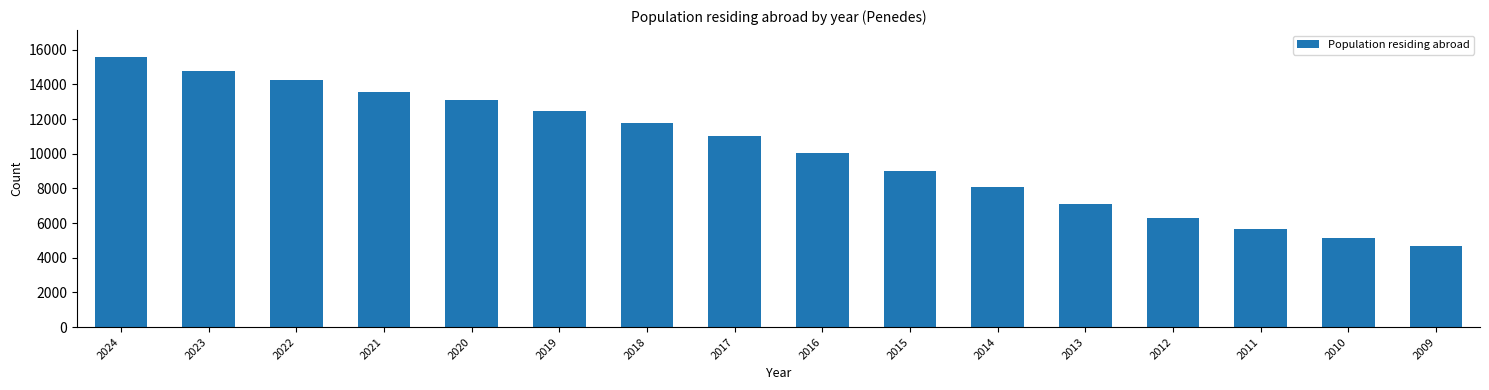

Reading left to right, list all the values displayed in this chart.

2024=15576	2023=14754	2022=14261	2021=13572	2020=13113	2019=12466	2018=11798	2017=11003	2016=10068	2015=8983	2014=8060	2013=7071	2012=6286	2011=5660	2010=5159	2009=4695